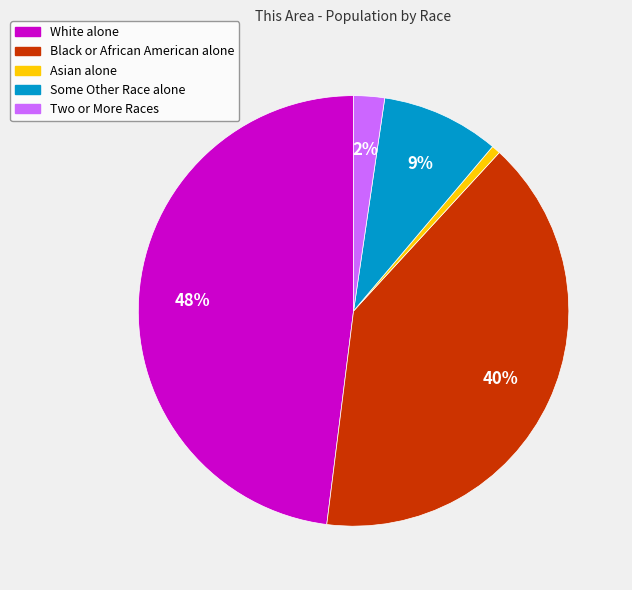

Is the sum of Black or African American alone and White alone greater than half?

Yes